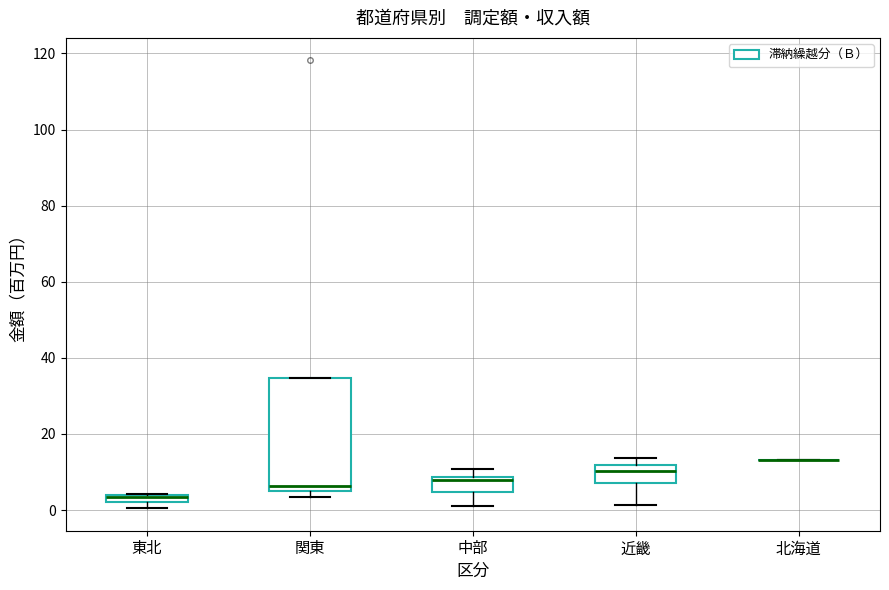

Where is the upper edge of the box for 関東 on the y-axis? The values are not printed on the chart, so give them approximately, as read against the axis.

34